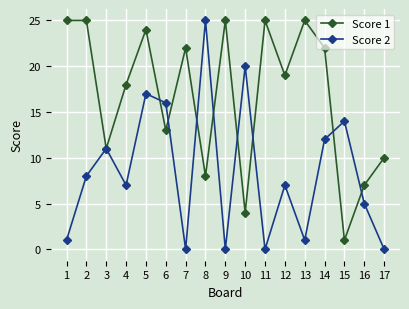

Is it true that Score 2 equals 0 at 7?

True